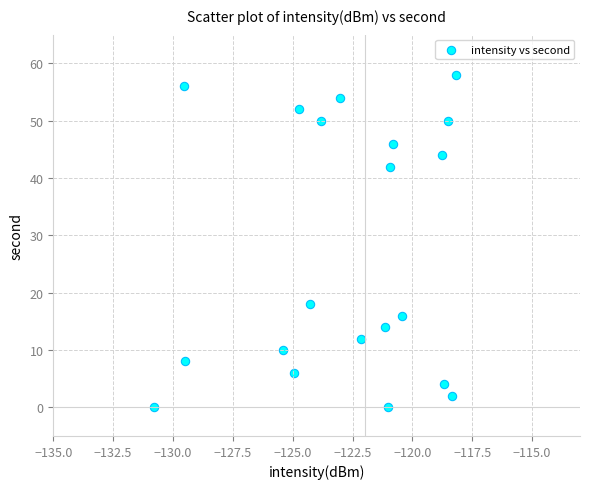

What Y value in the scatter plot is closest to 29?

18